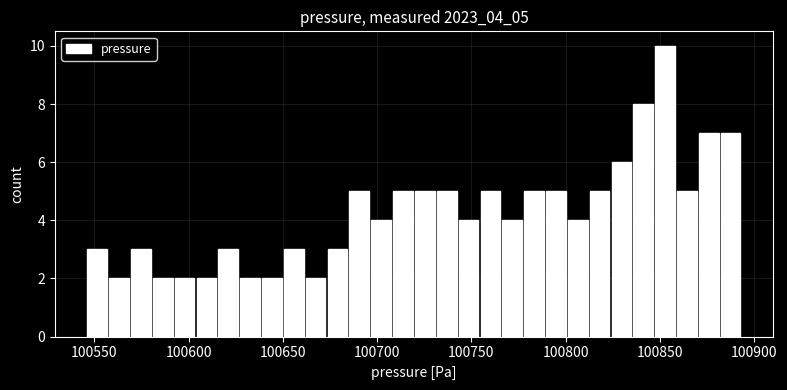

Around what value on the x-axis is the tallest bar? Give the approximate position of its centre, as read against the axis.

100855